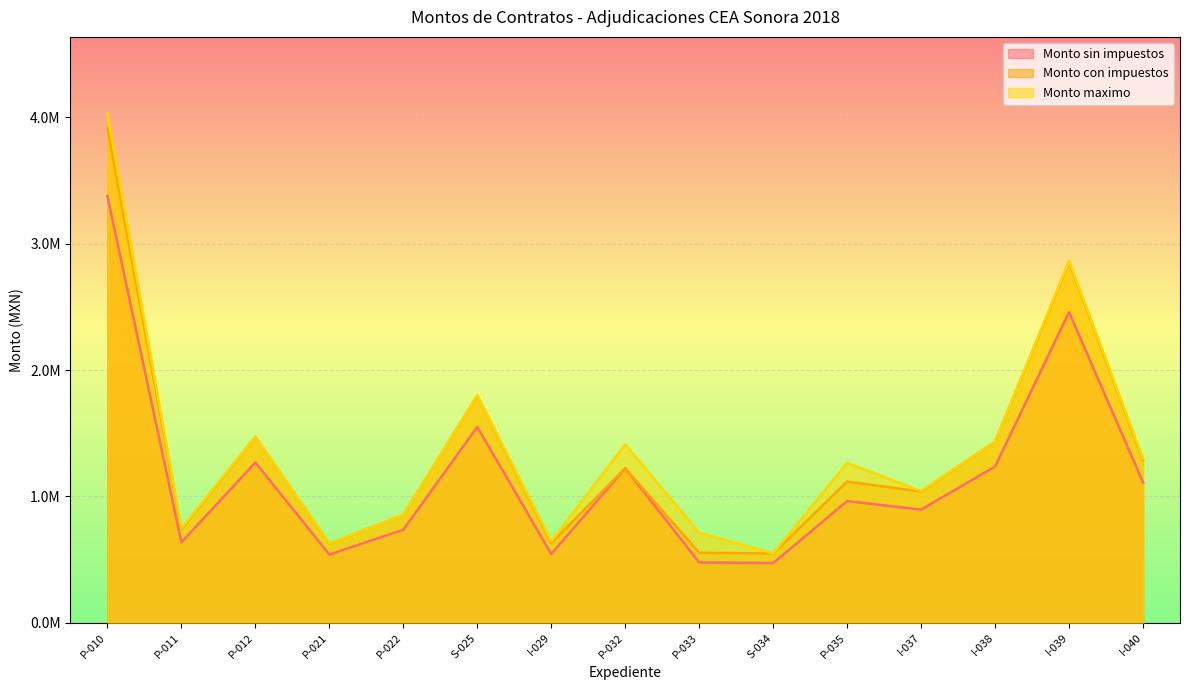

What is the total value across all series at S-025?

5147271.9